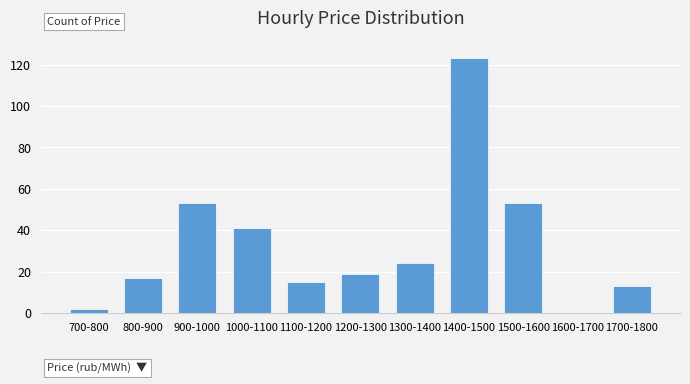

Reading left to right, extract all data points from this chart.

700-800=2	800-900=17	900-1000=53	1000-1100=41	1100-1200=15	1200-1300=19	1300-1400=24	1400-1500=123	1500-1600=53	1600-1700=0	1700-1800=13